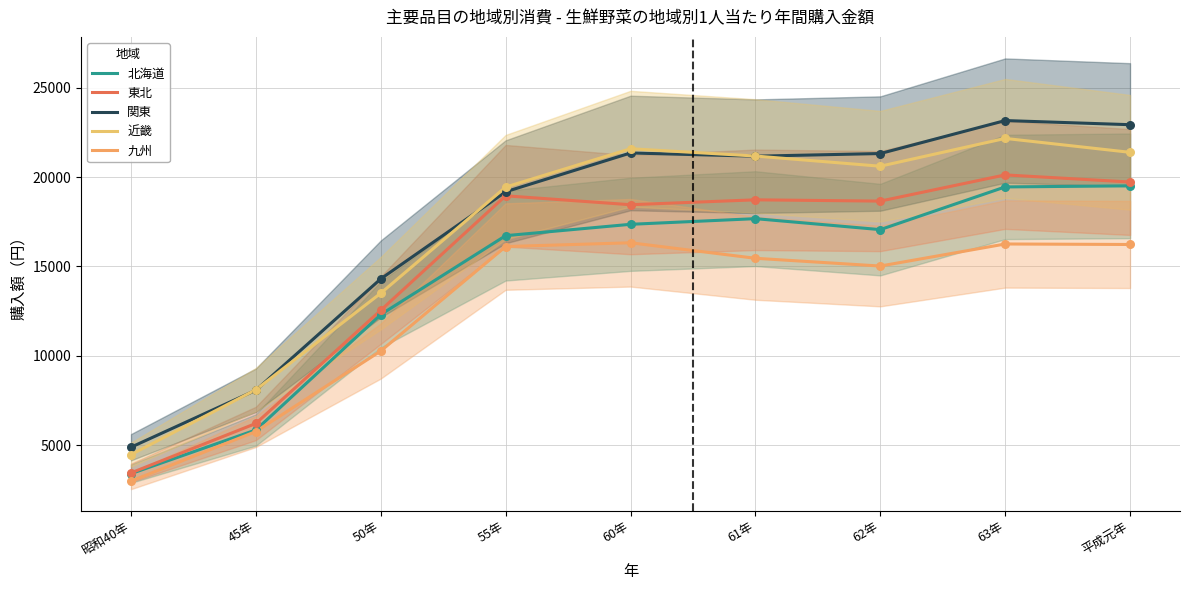

At how many categories does at least one series exceed 20890?

5